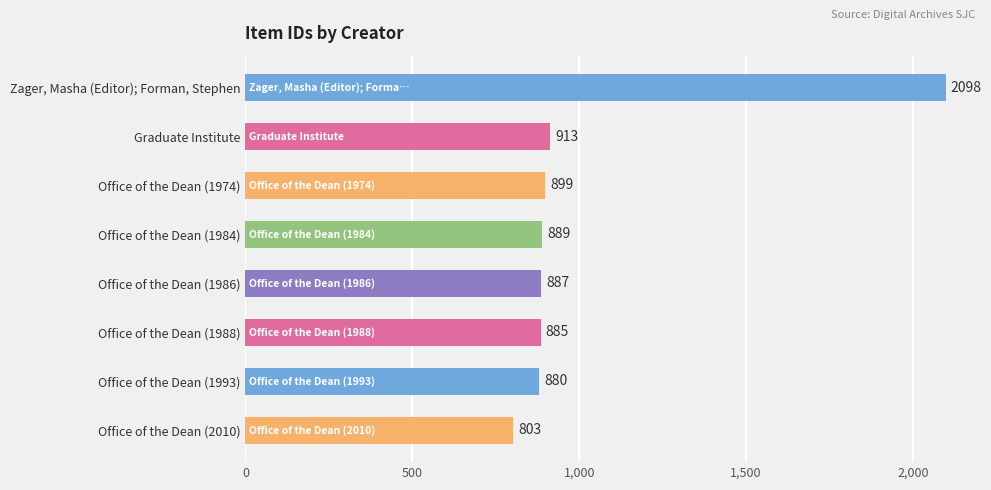

List the labels in order of value, largest first.

Zager, Masha (Editor); Forman, Stephen, Graduate Institute, Office of the Dean (1974), Office of the Dean (1984), Office of the Dean (1986), Office of the Dean (1988), Office of the Dean (1993), Office of the Dean (2010)